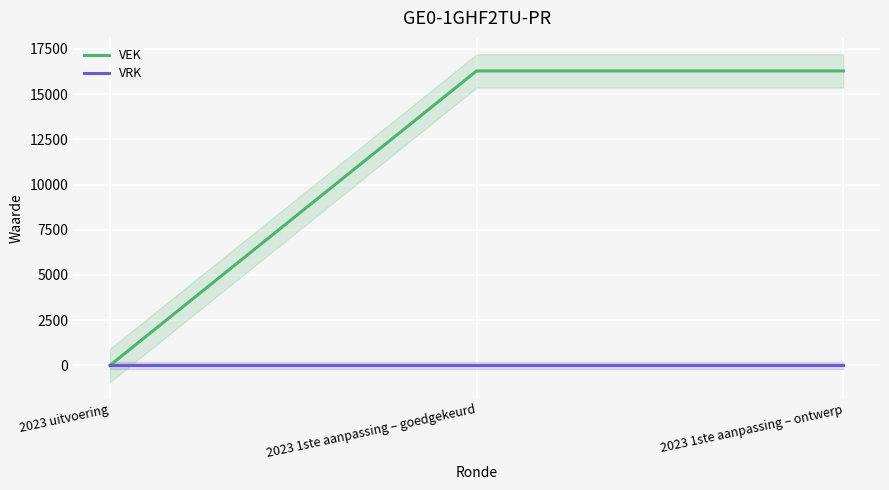

Rank the series by their average value, from highest to lowest.

VEK, VRK